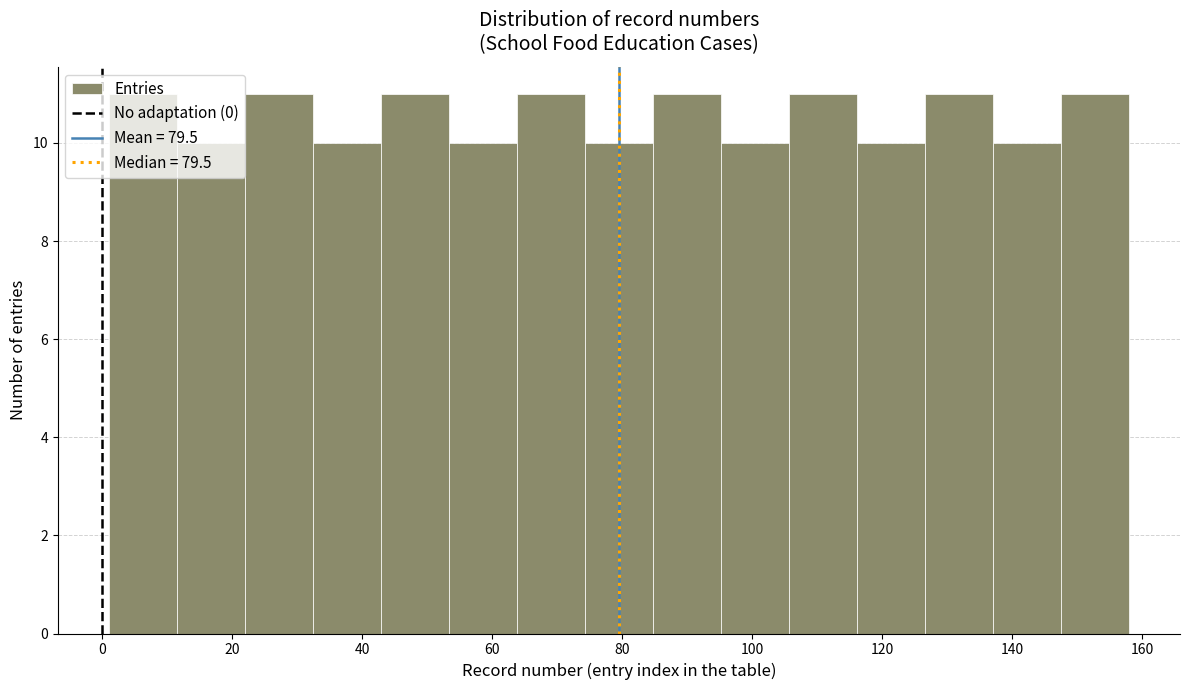

What is the height of the bar covering 138 to 148 on the x-axis? Neither the bar edges nor the heights are printed on the chart, so give them approximately, as read against the axes.

10